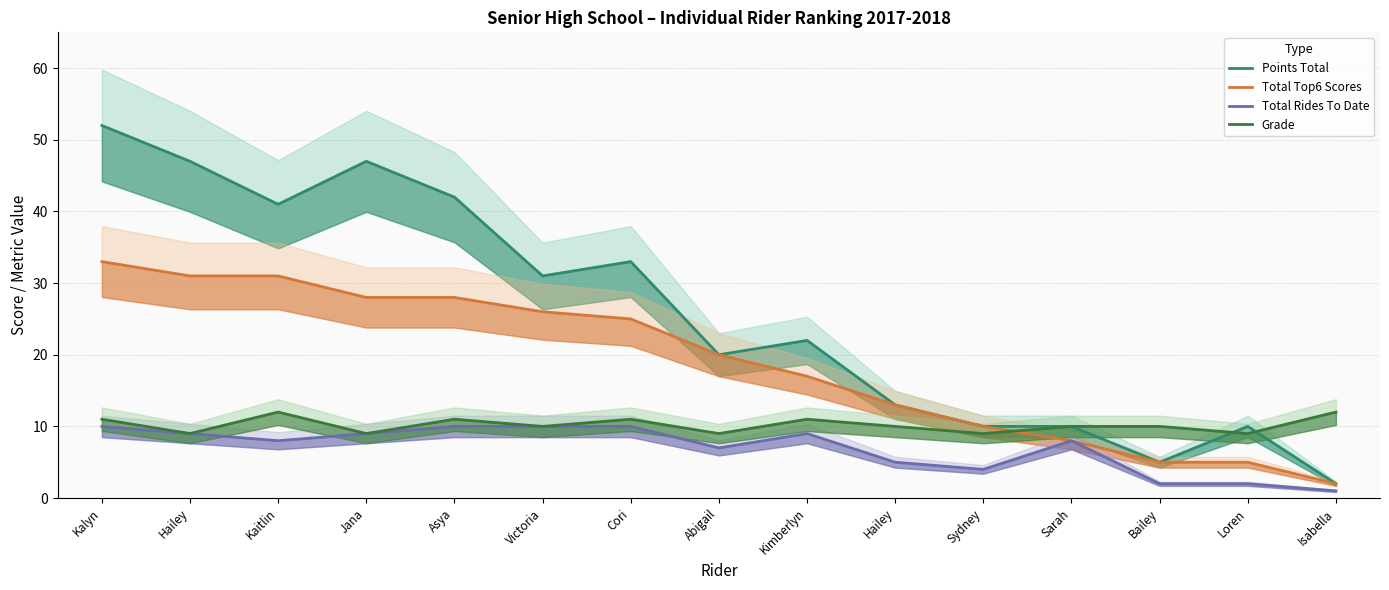

Where does the Points Total series first go above 22?

Kalyn